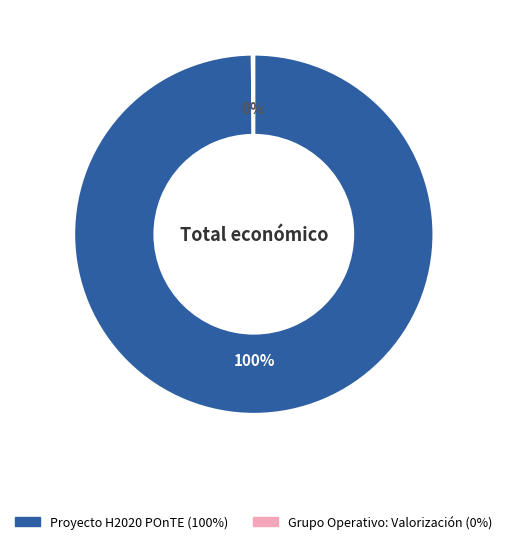

To the nearest percent, what percentage of the pie is Proyecto H2020 POnTE?

100%